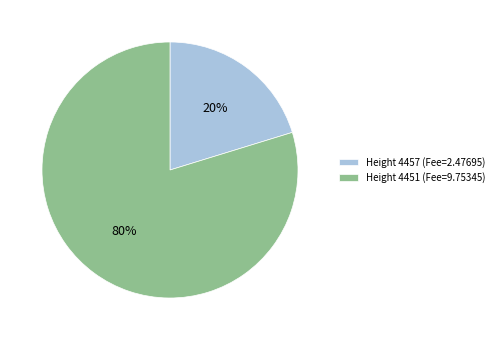

Between Height 4451 (Fee=9.75345) and Height 4457 (Fee=2.47695), which is larger?

Height 4451 (Fee=9.75345)